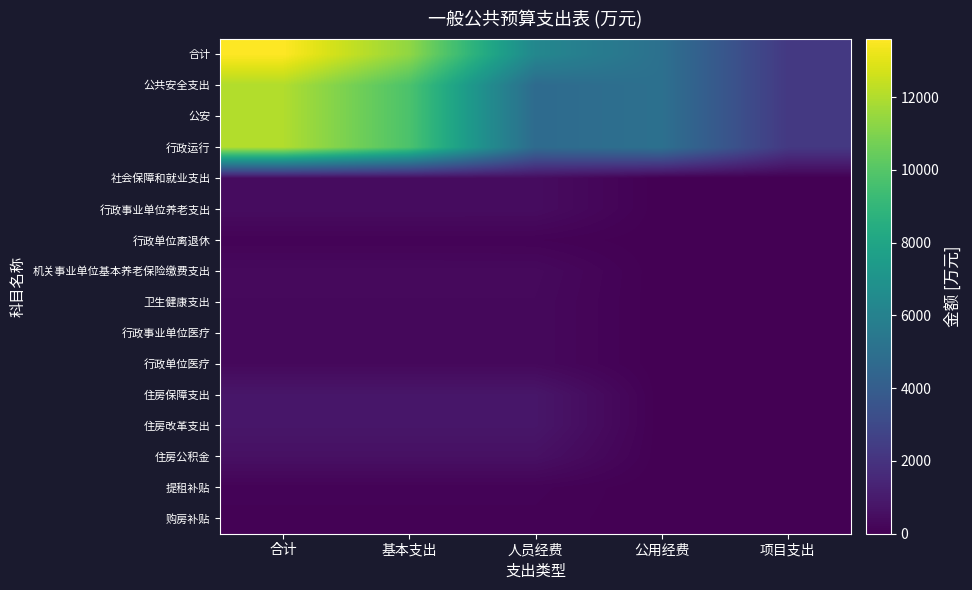

Which series has the largest total across all categories?

合计